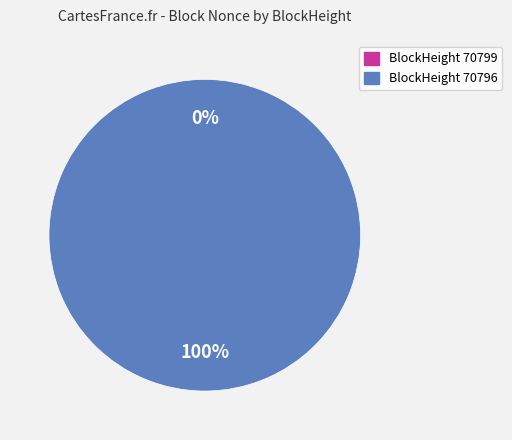

Count the number of slices in the pie.

2